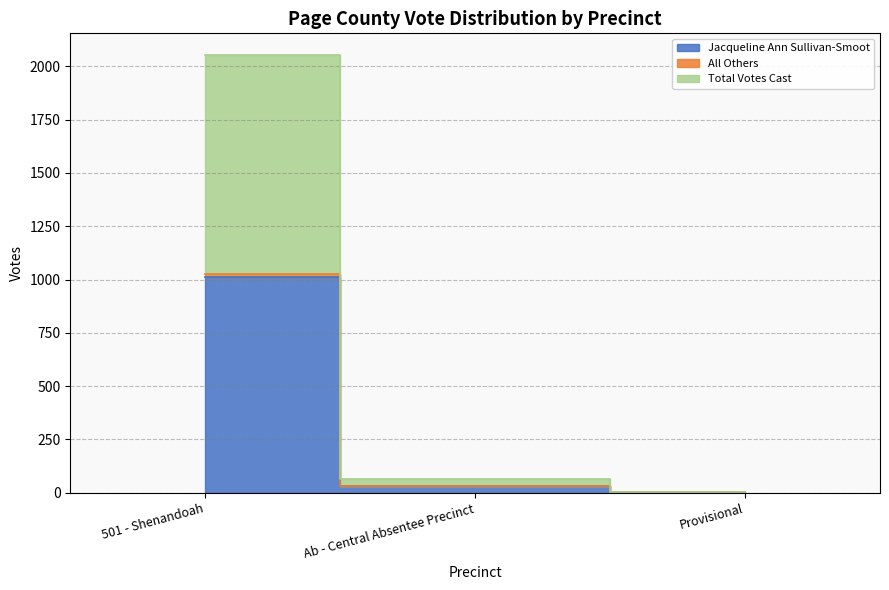

Is it true that All Others equals 31 at Ab - Central Absentee Precinct?

True